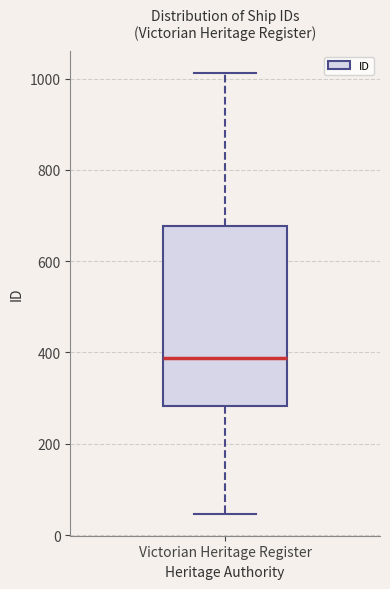

Transcribe this box plot: give where the median line is, the range the box spans, and where the two whiskers end, as read against the y-axis. The values are not printed on the chart, so give them approximately, as read against the axis.

median 380, box 280 to 680, whiskers 40 to 1020